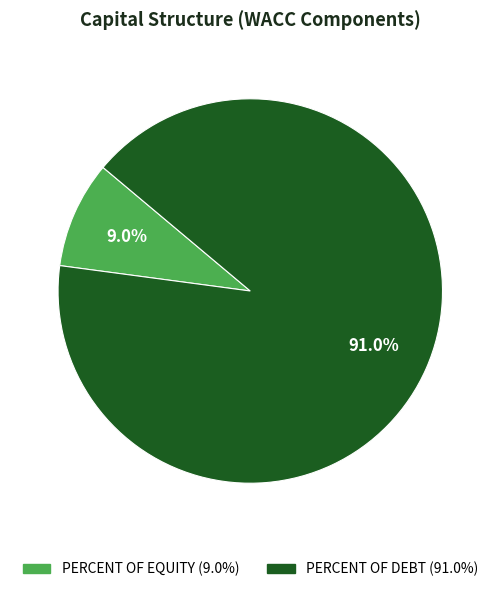

Is there a majority slice in this chart?

Yes